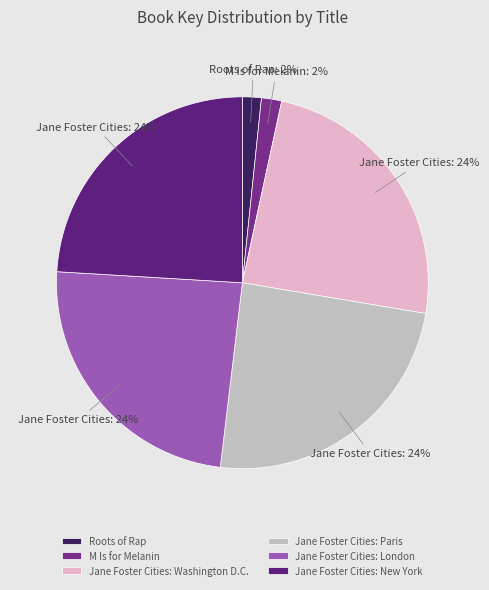

True or false: Jane Foster Cities: Paris accounts for 24% of the total.

True